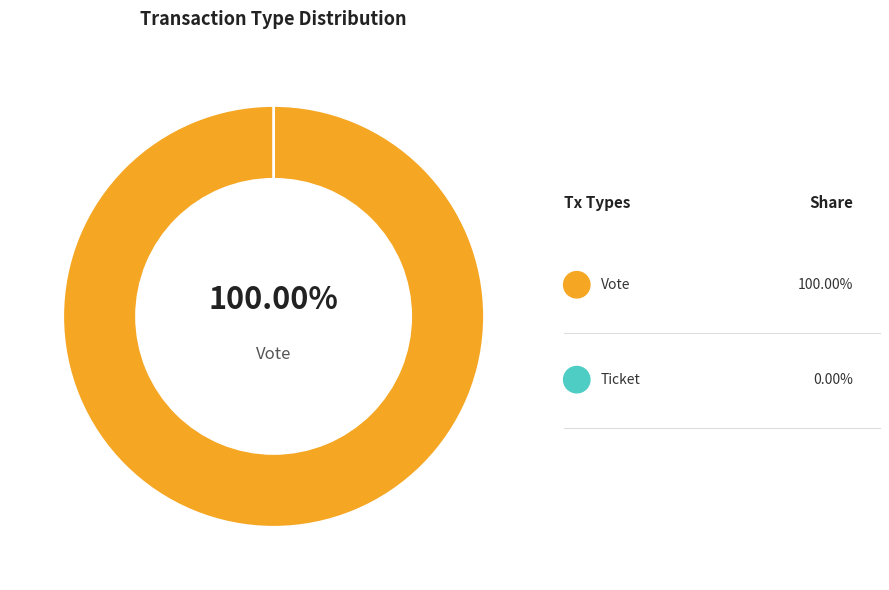

True or false: Ticket accounts for 0% of the total.

True